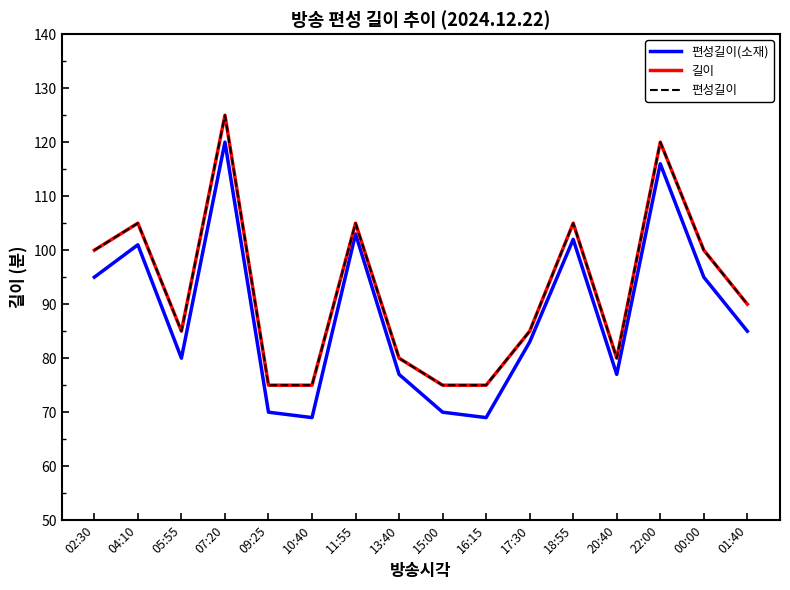

What is the label of the 7th point from the left?

11:55